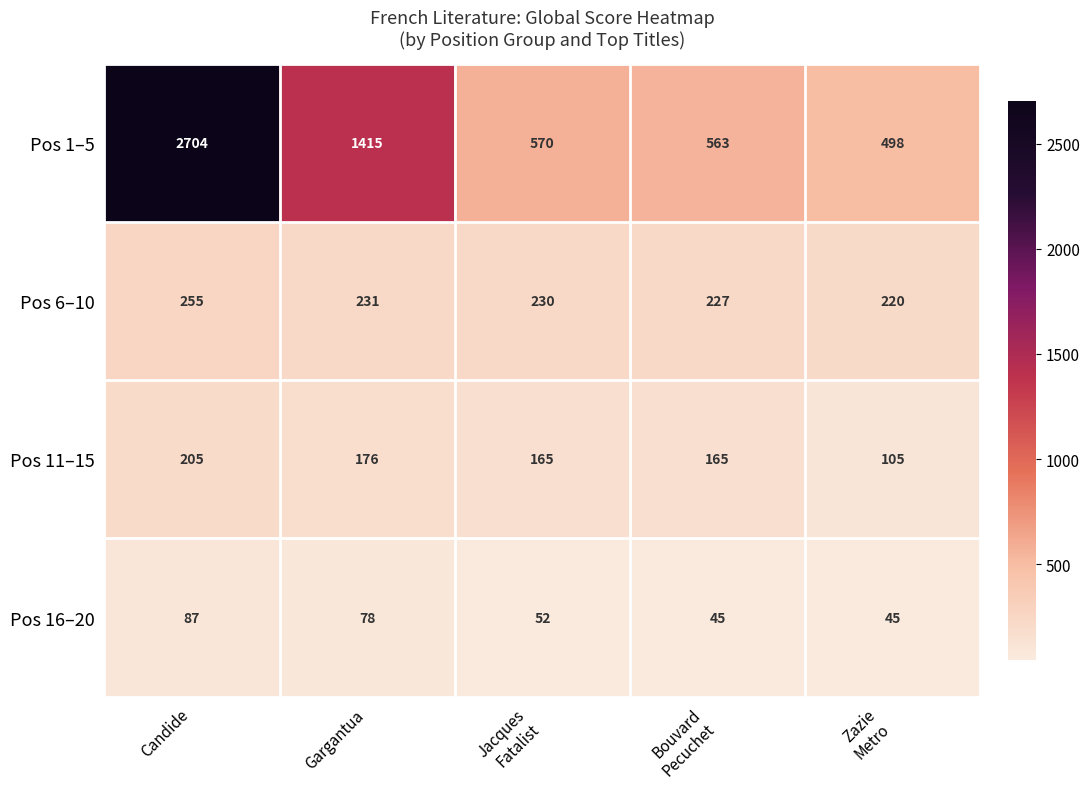

What is the maximum value for Pos 11–15?

205